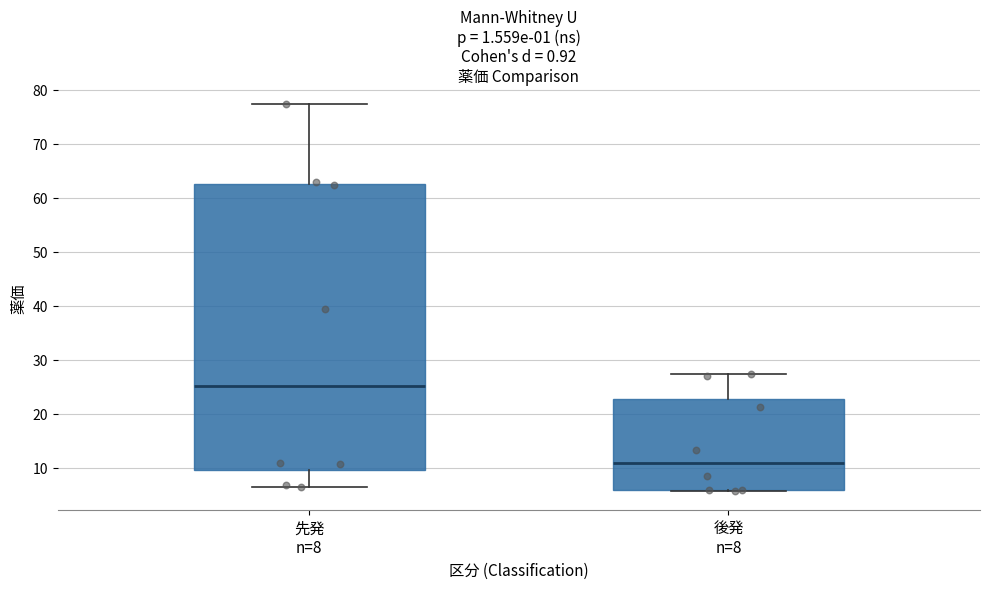

Which box is the tallest, from its lower edge to its upper edge?

先発 n=8